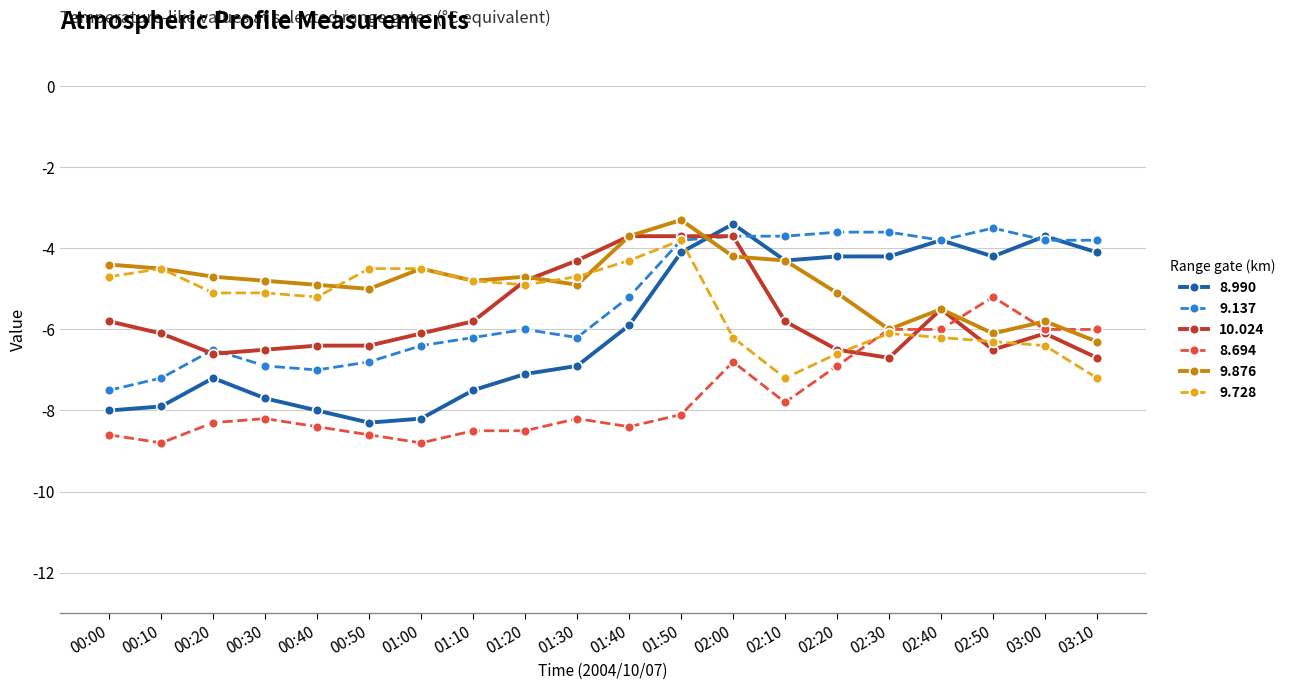

What is the value of the 9.728 point at the 6th from the left?

-4.5